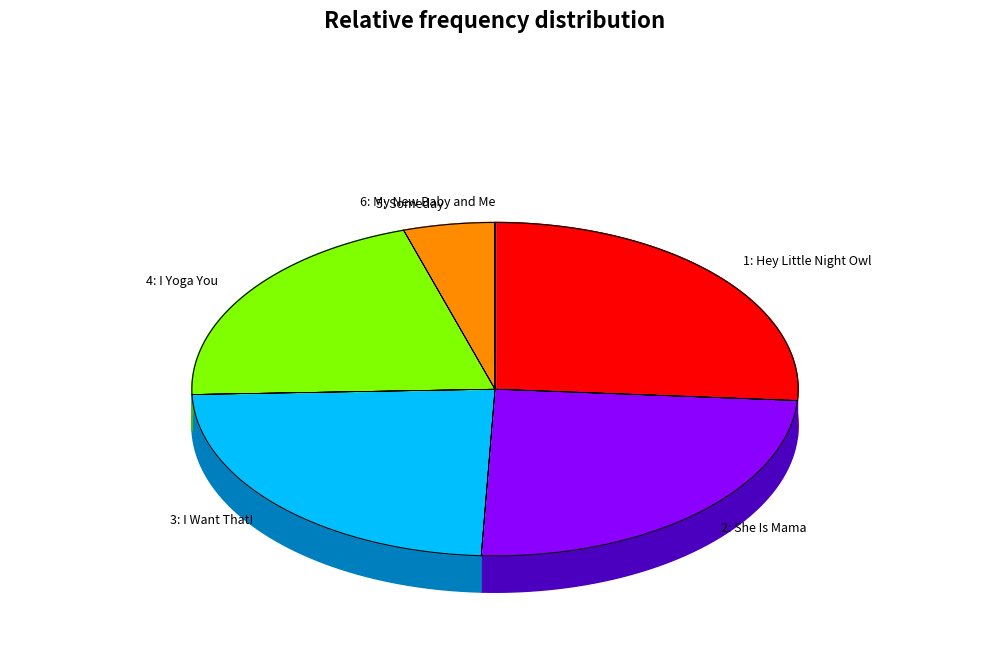

Combined, do 1: Hey Little Night Owl and 3: I Want That! account for over 50%?

No